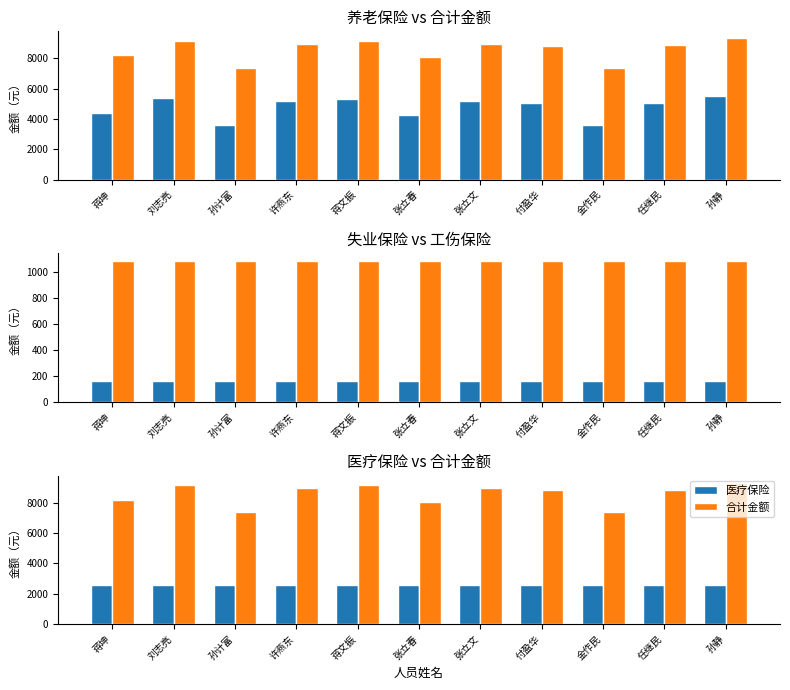

At which category is the sum across all series the highest?

孙静